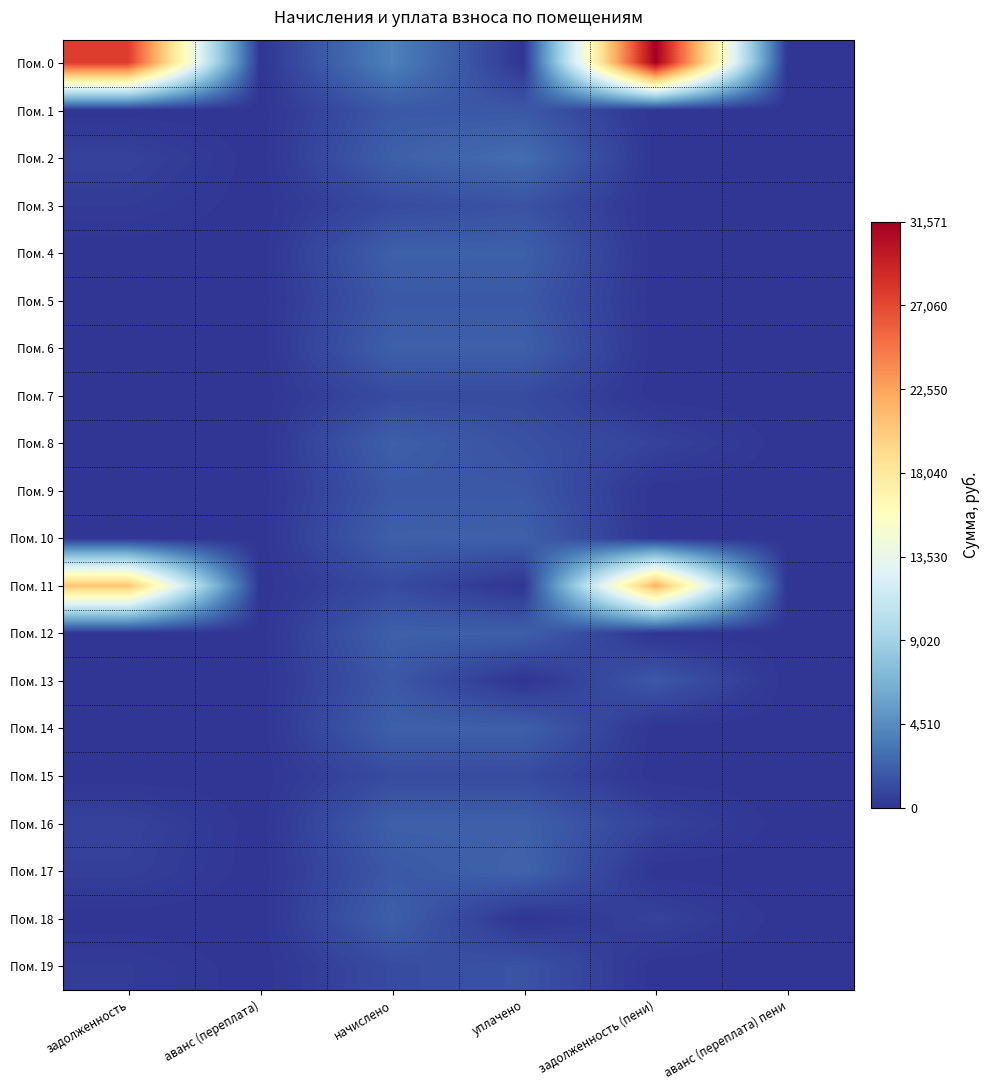

Which has a higher value, аванс (переплата) пени or задолженность (пени)?

задолженность (пени)